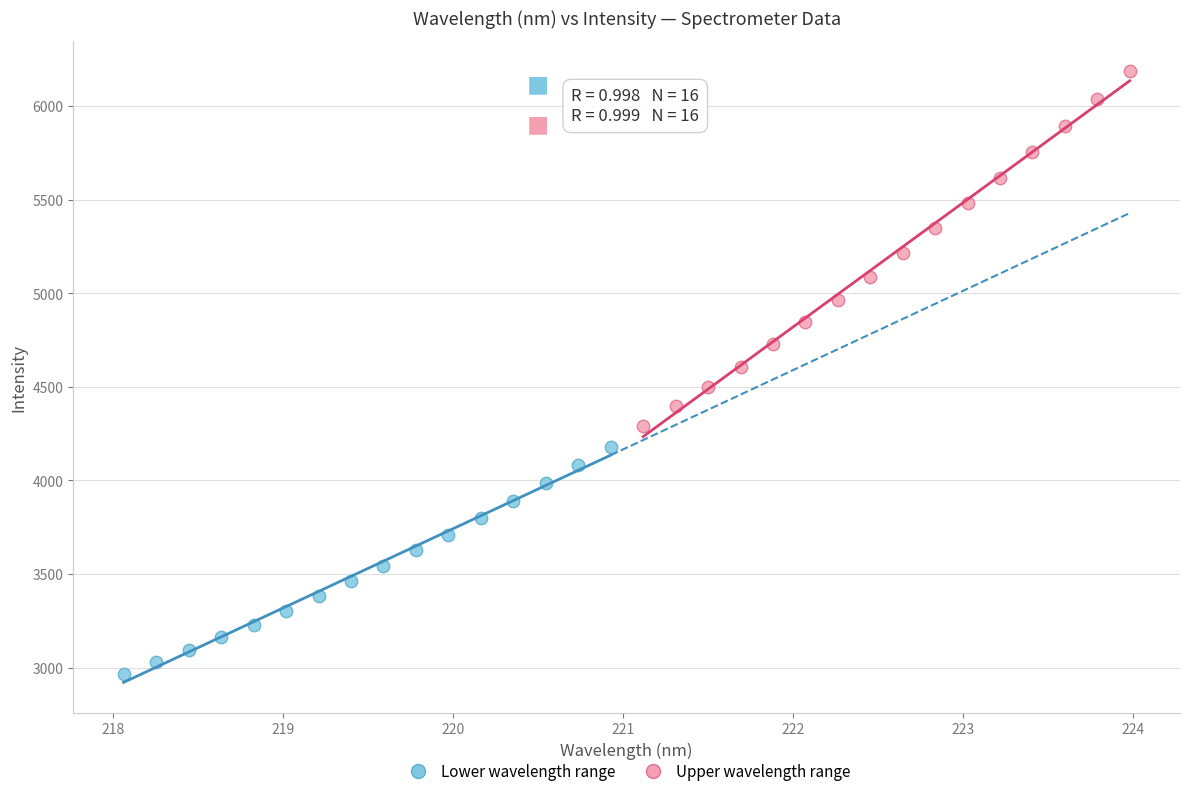

Which series has the largest Y range (max minus min)?

Upper wavelength range